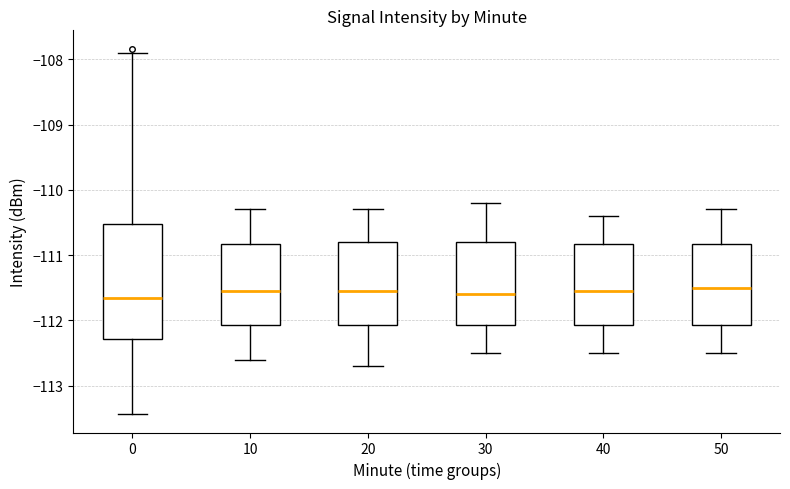

Which box is the tallest, from its lower edge to its upper edge?

0